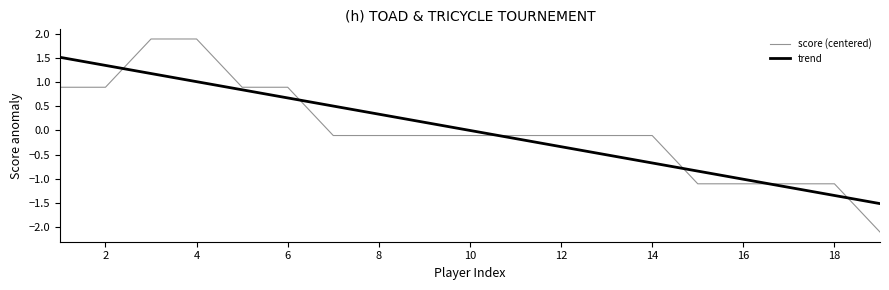

After their last crossing, which series has the higher values: trend or score (centered)?

trend